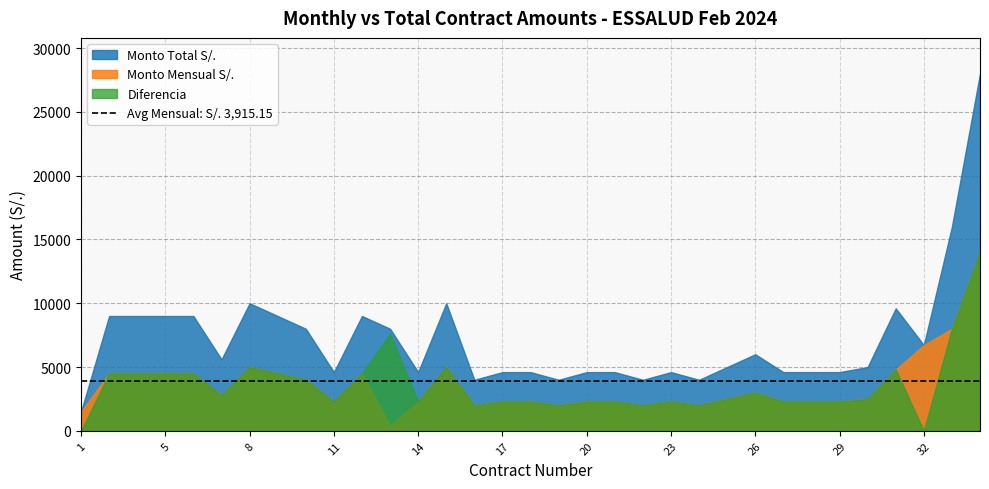

Which series changed the most between 26 and 30?

Monto Total S/.